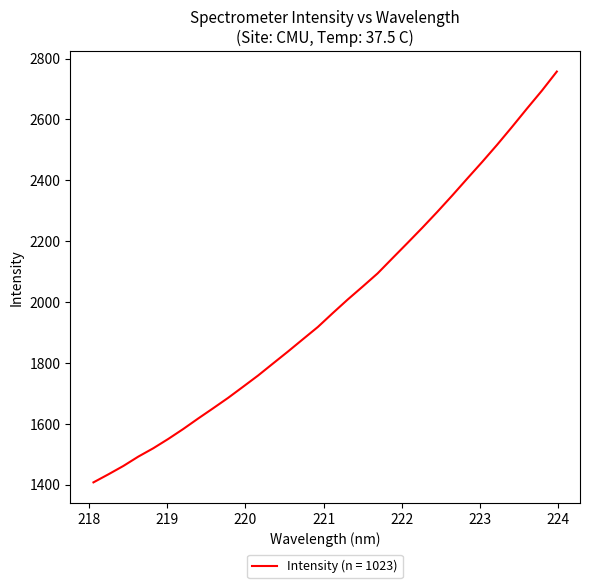

What is the smallest value displayed?

1407.8